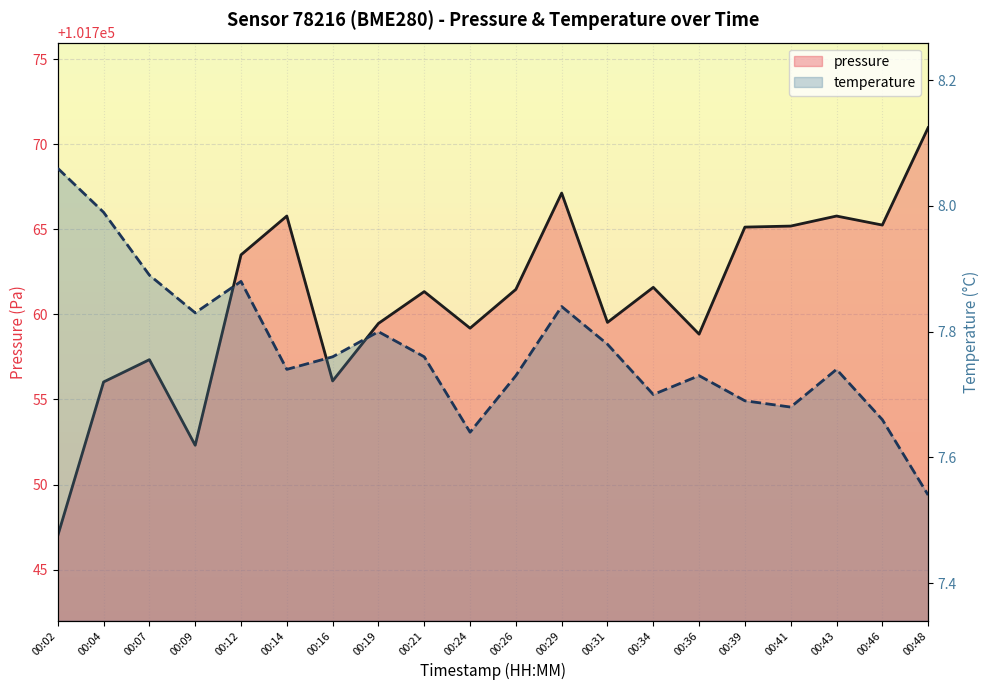

In temperature, how many points are higher than both neighbors (excluding endpoints)?

5